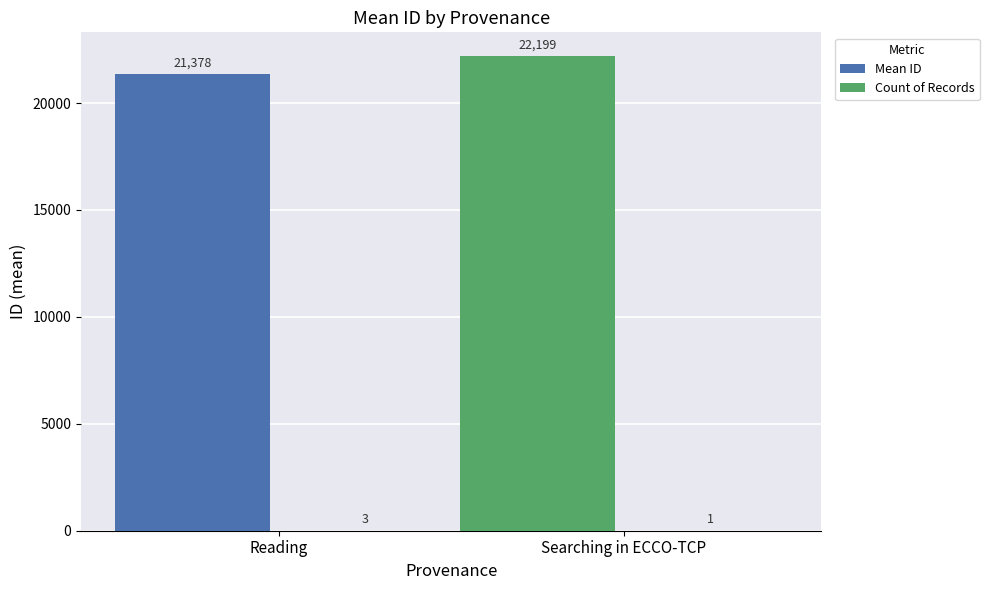

Count the number of data series in this chart.

2